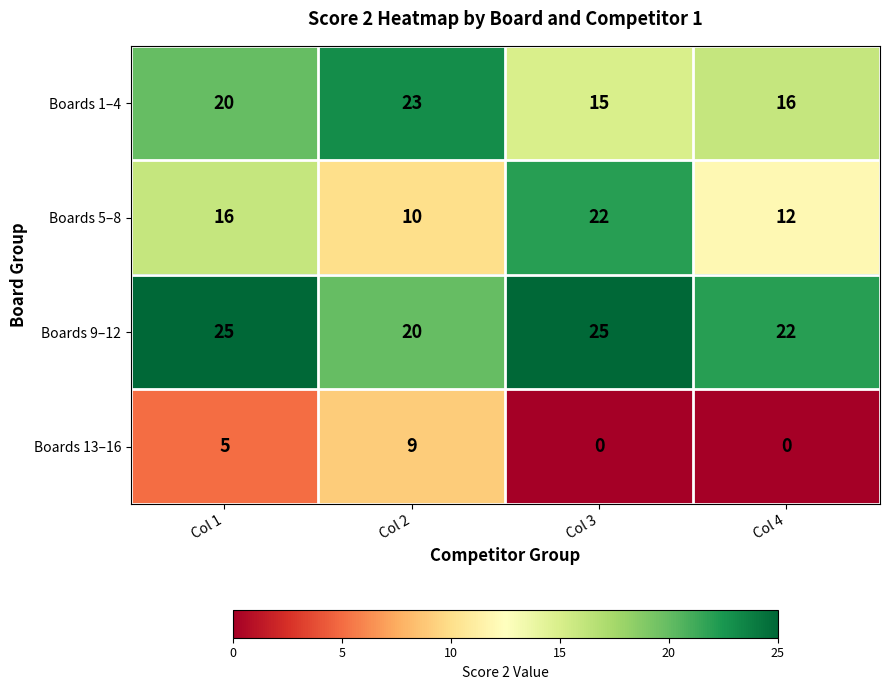

Which series changed the most between Col 2 and Col 3?

Boards 5–8